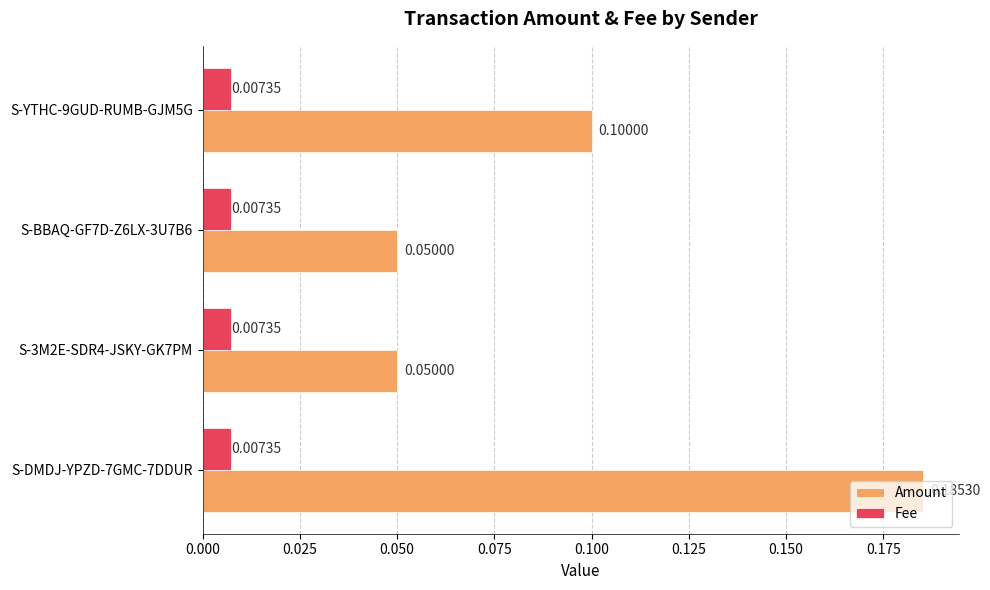

Rank the series by their maximum value, from lowest to highest.

Fee, Amount